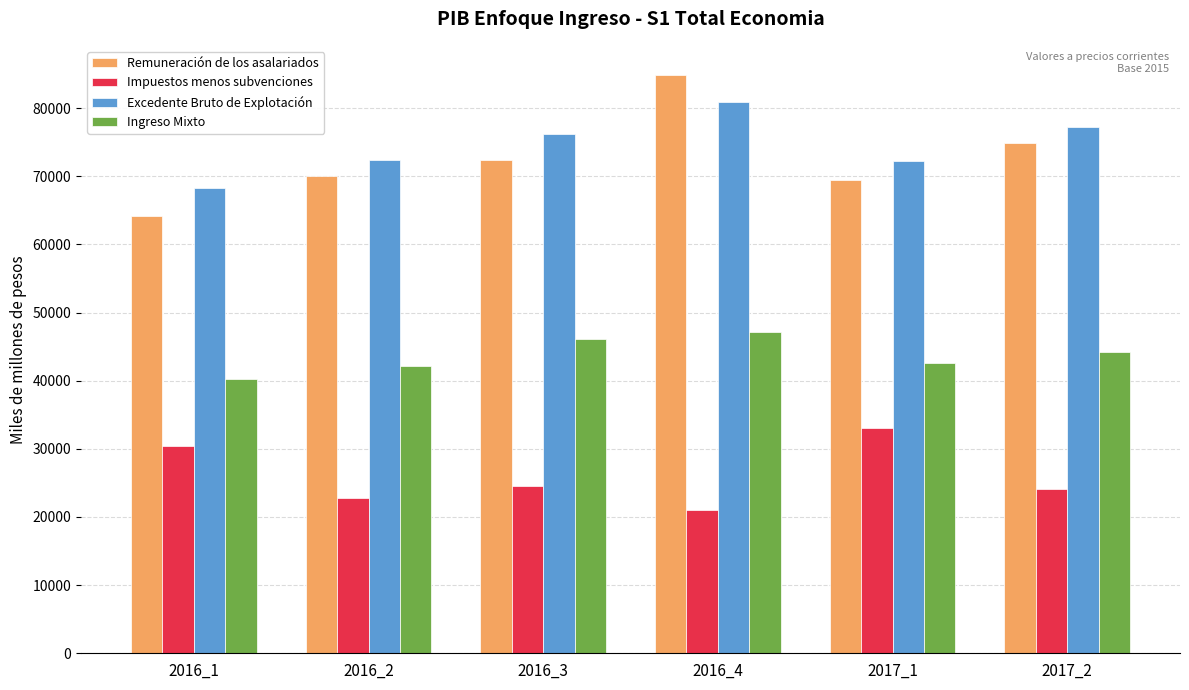

At how many categories does at least one series exceed 83560?

1